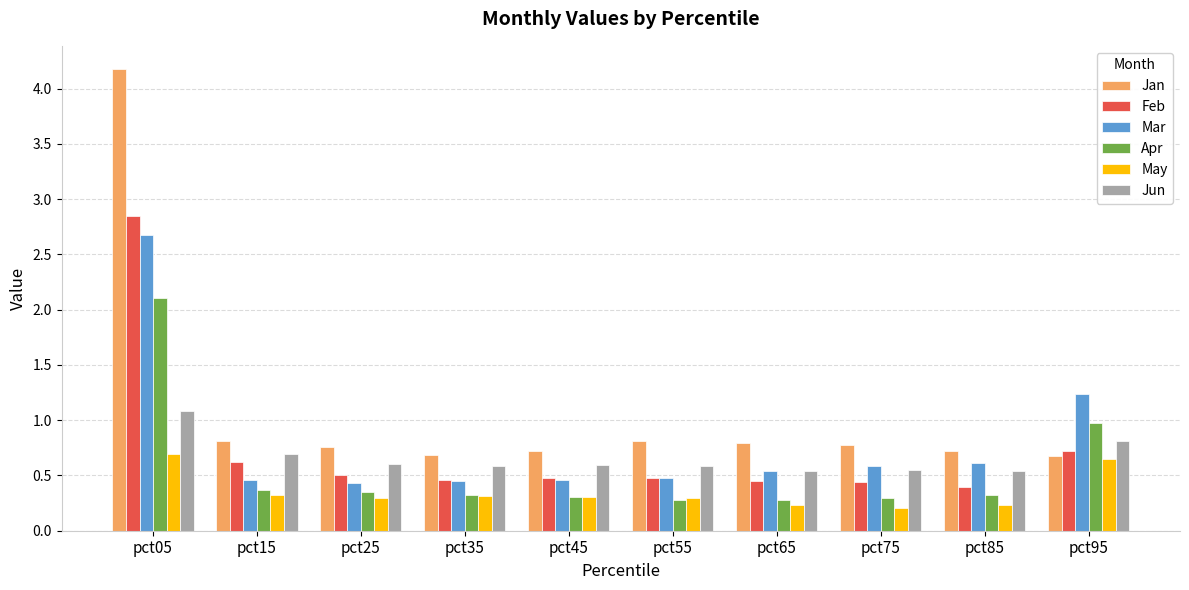

The value of Feb at pct75 is 0.4. True or false?

True